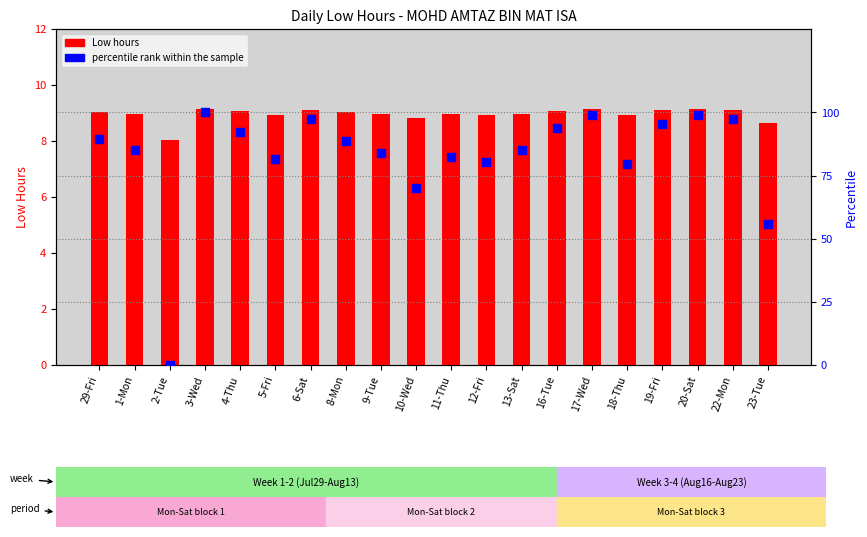

Which series contains the highest Y value?

percentile rank within the sample